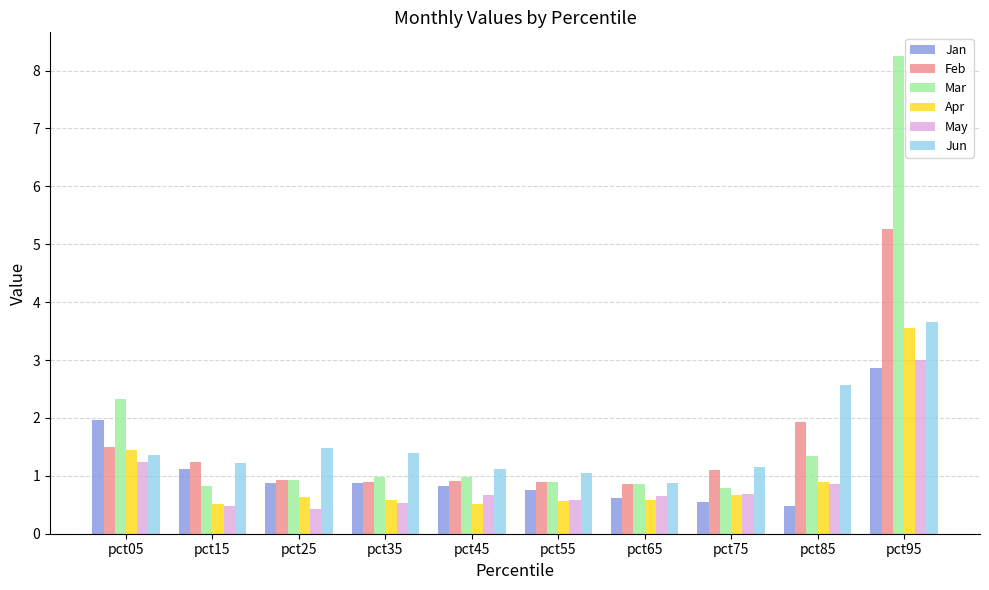

True or false: Jan has a value of 0.5 at pct45.

False